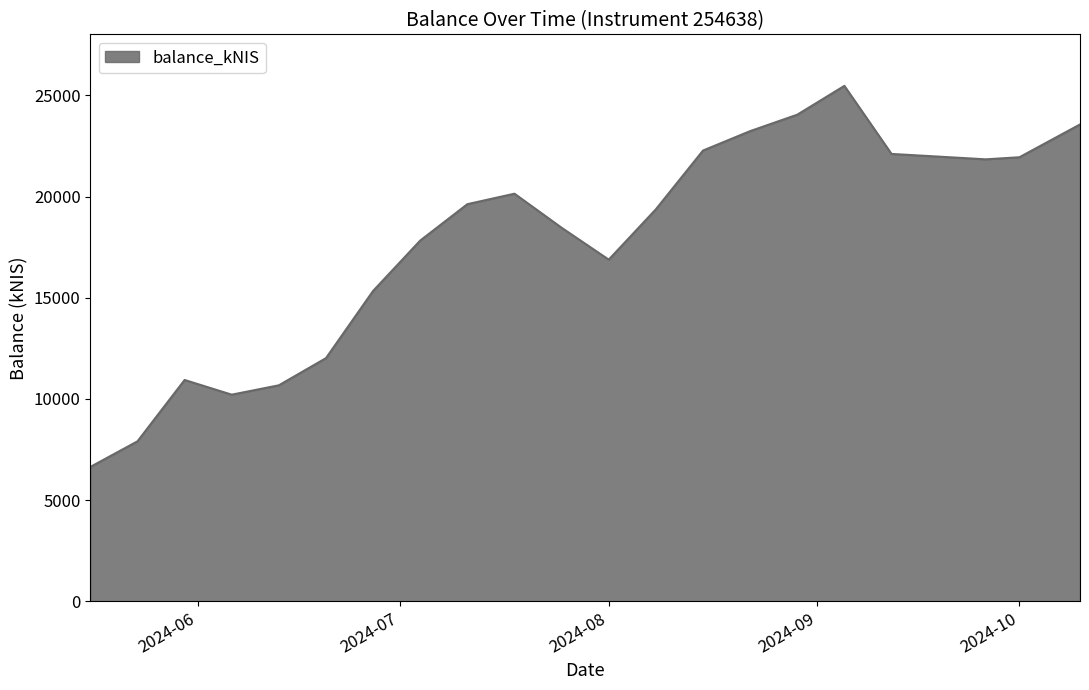

What is the greatest value displayed?

25472.2